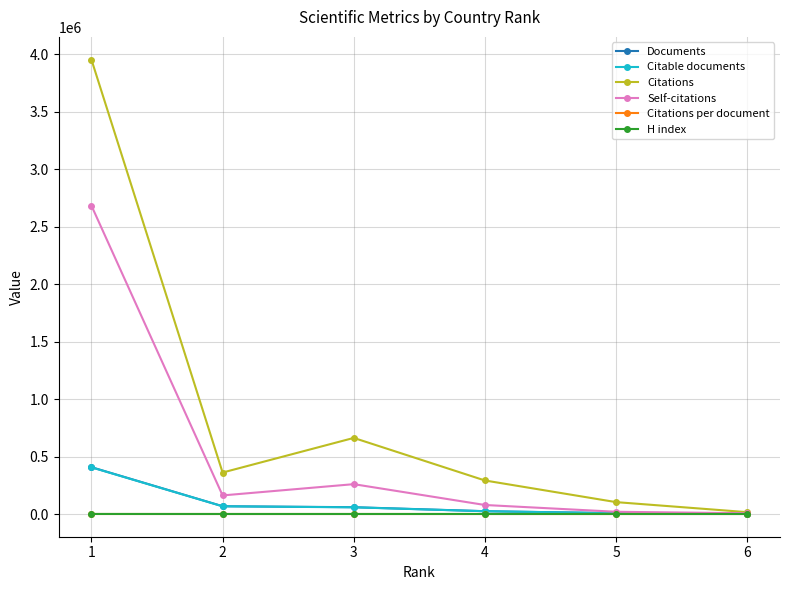

What is the sum of all Citations values?

5386904.0